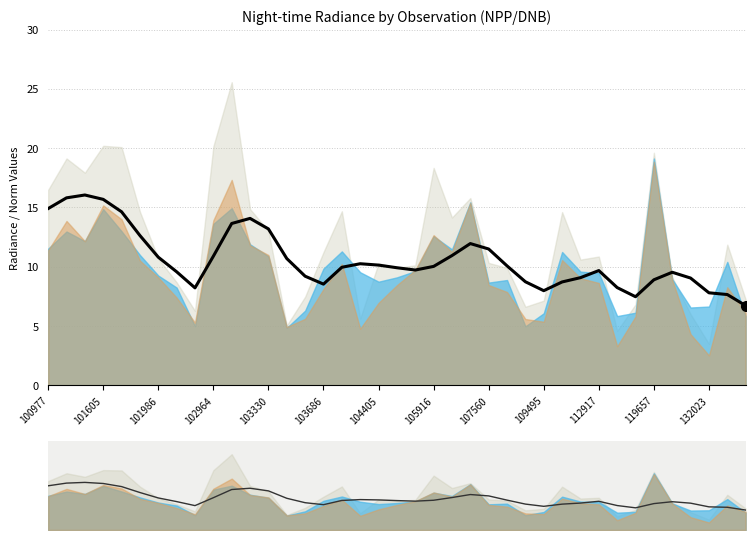

What is the average value?

10.6